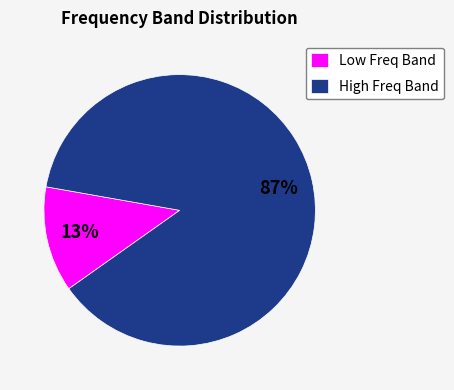

To the nearest percent, what is the average slice percentage?

50%